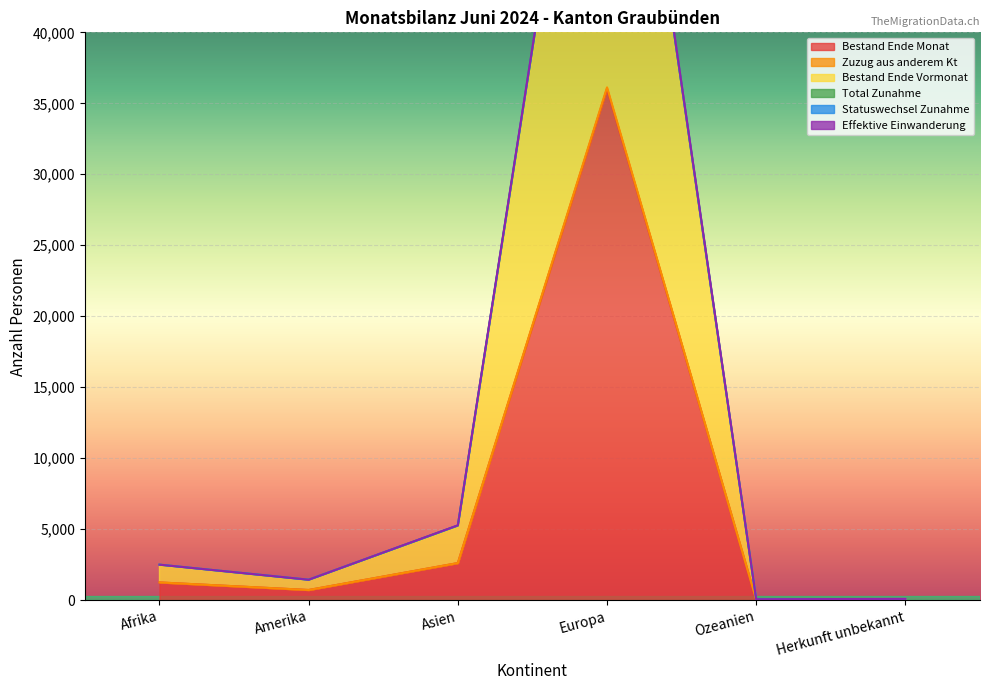

Where is Bestand Ende Monat nearest to the value 18036?

Asien